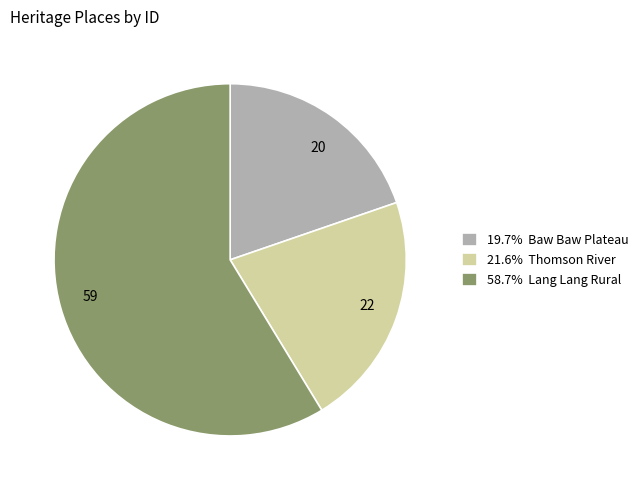

Does 58.7% Lang Lang Rural represent more than half of the total?

Yes